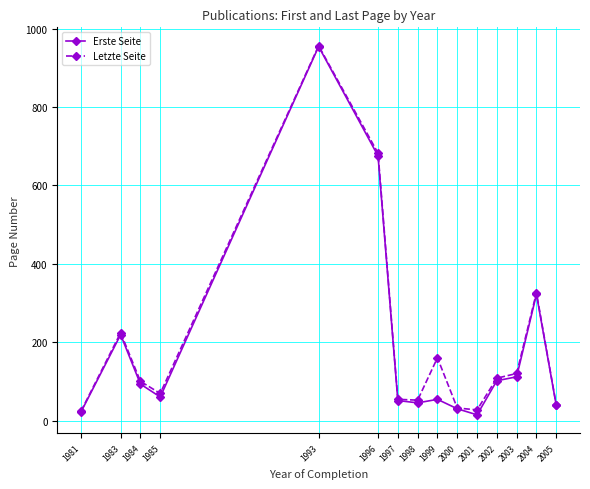

At which category is the sum across all series the highest?

1993